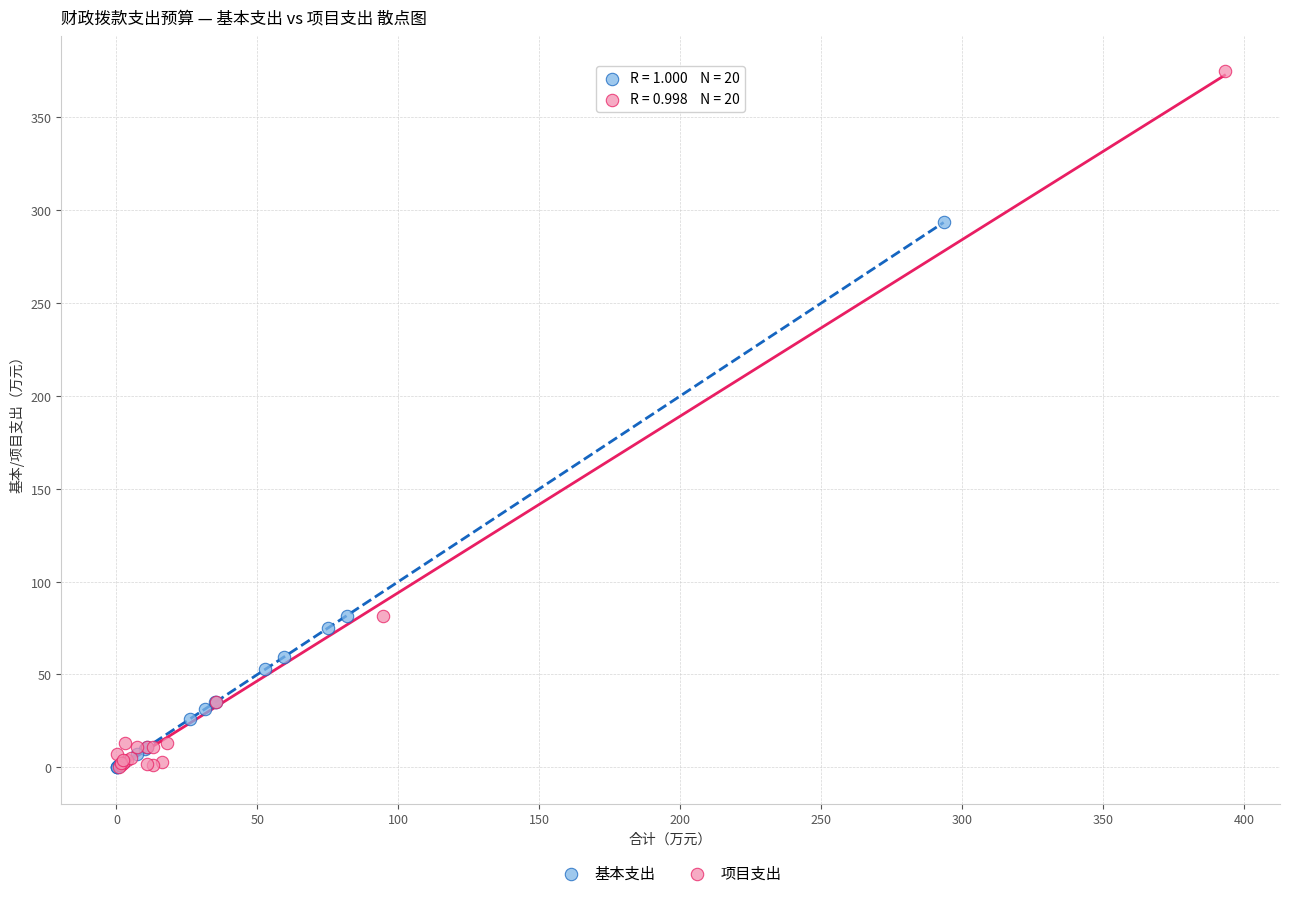

What are all the series names shown in the legend?

基本支出, 项目支出